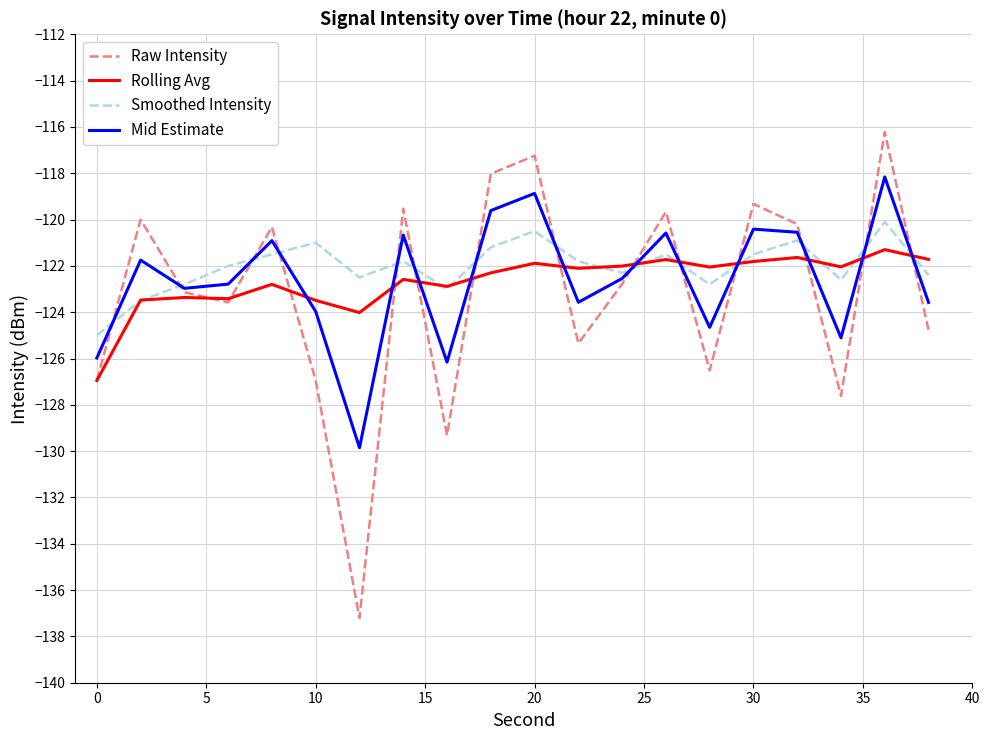

Rank the series by their maximum value, from lowest to highest.

Rolling Avg, Smoothed Intensity, Mid Estimate, Raw Intensity